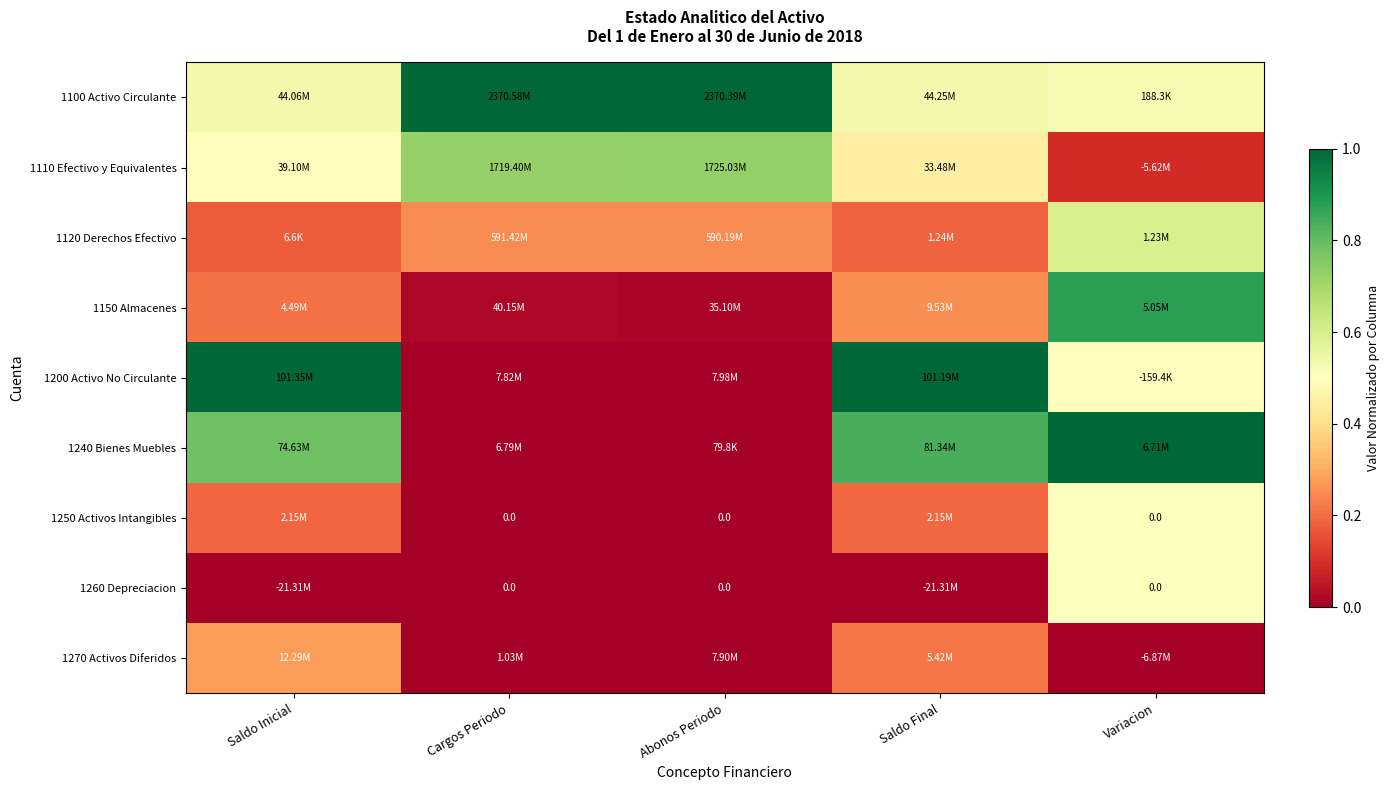

Which series has the largest total across all categories?

1100 Activo Circulante